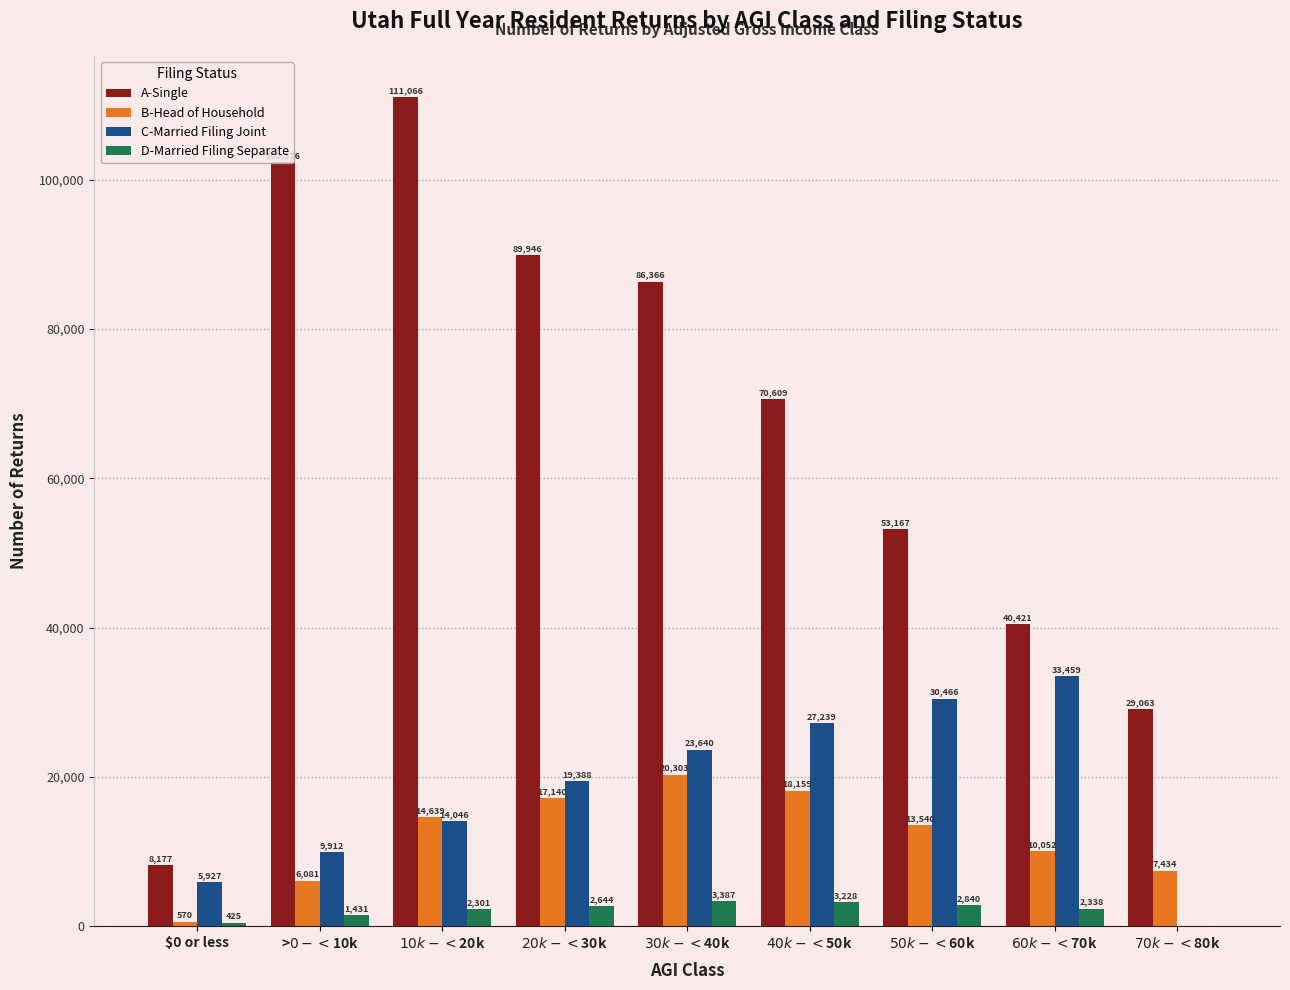

What is the total value across all series at $0 or less?

15099